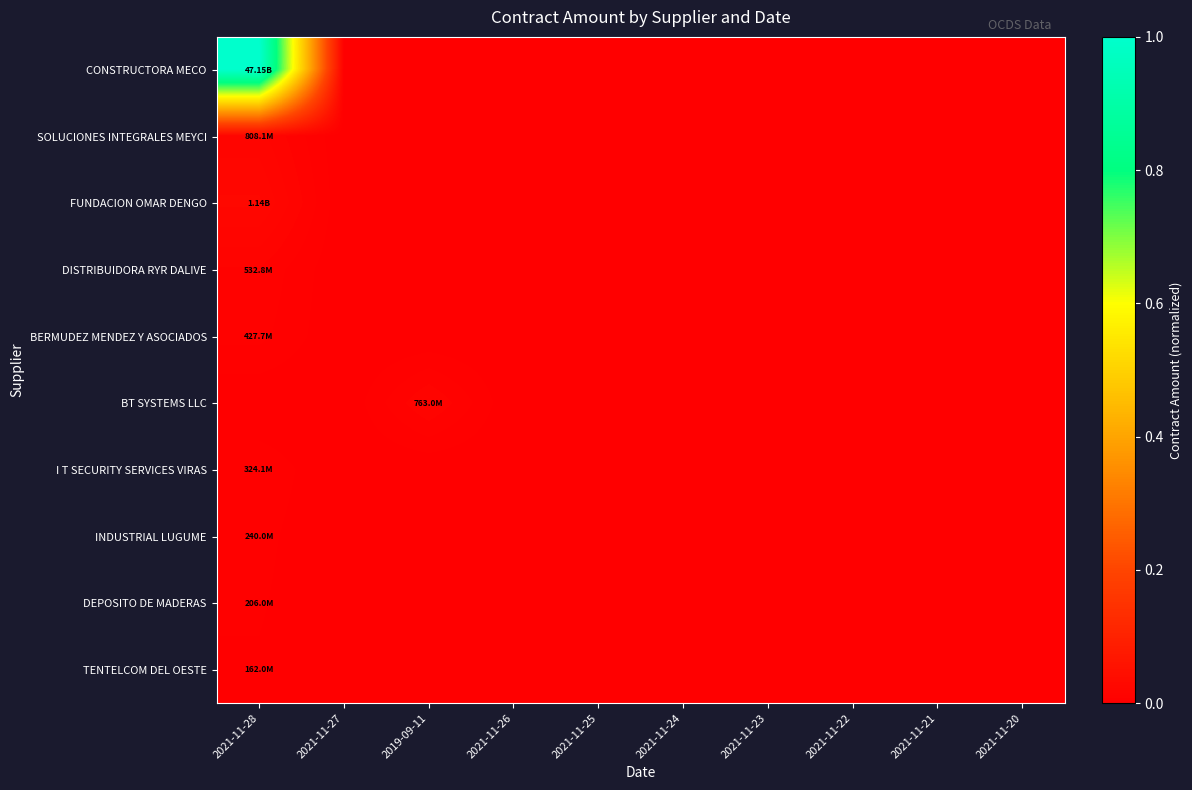

Count the number of data series in this chart.

10